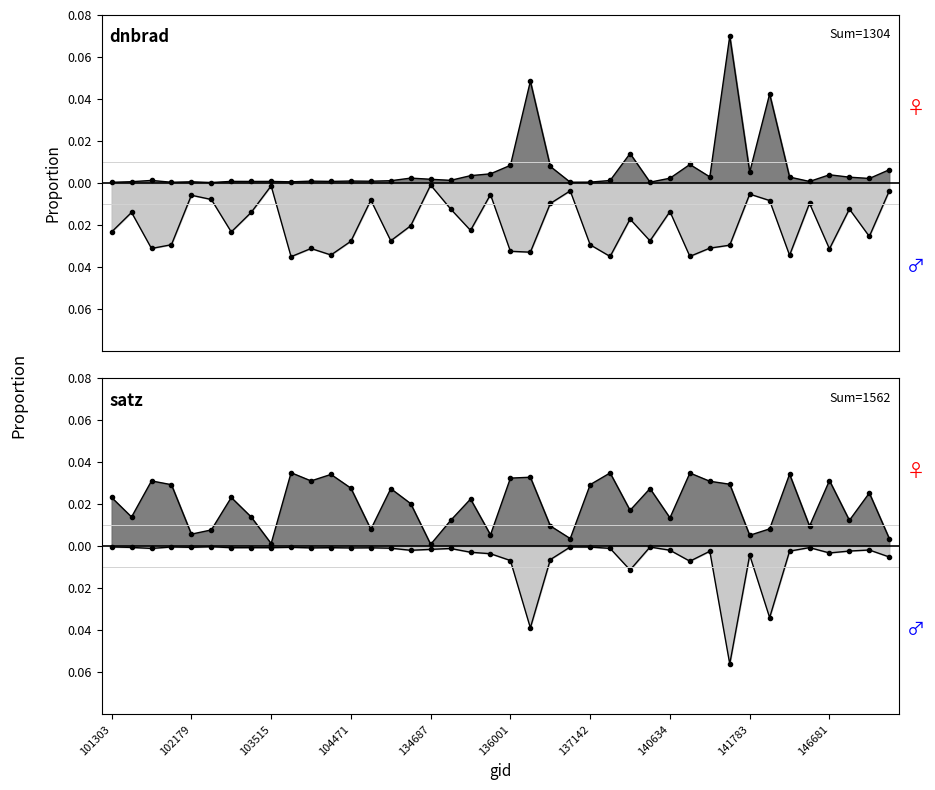

True or false: dnbrad and satz cross at least once.

True